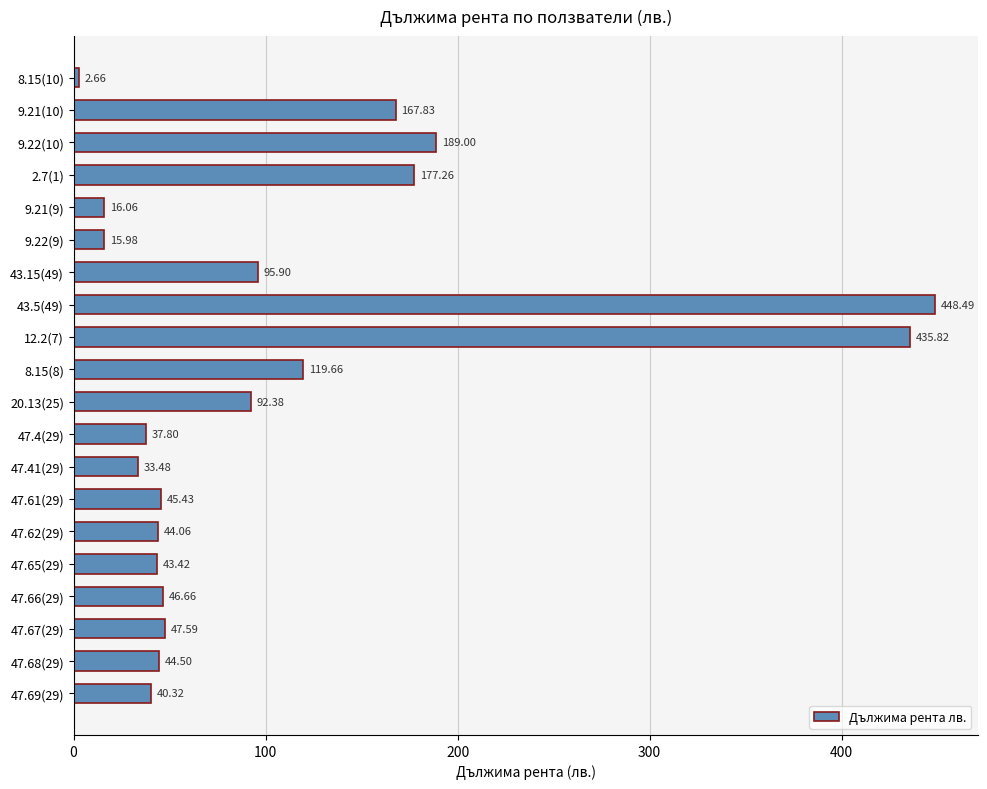

Are the bars horizontal?

Yes